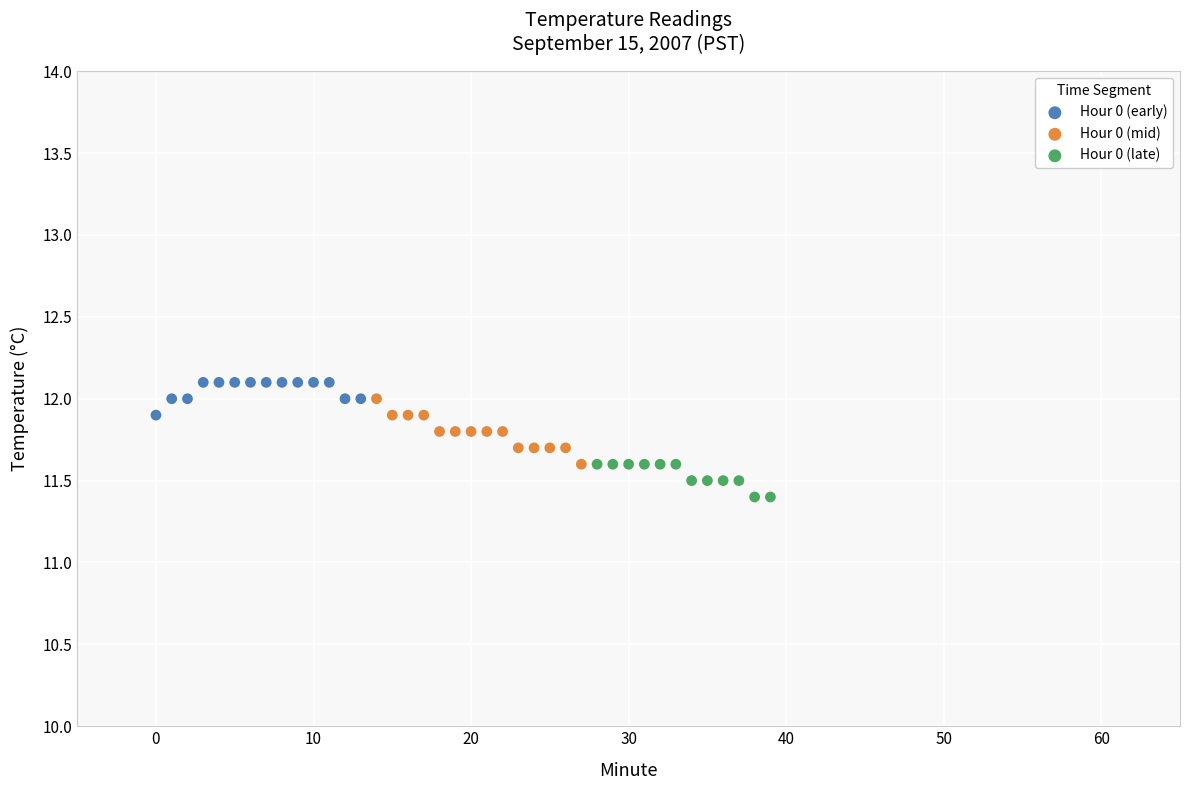

Which series contains the lowest Y value?

Hour 0 (late)